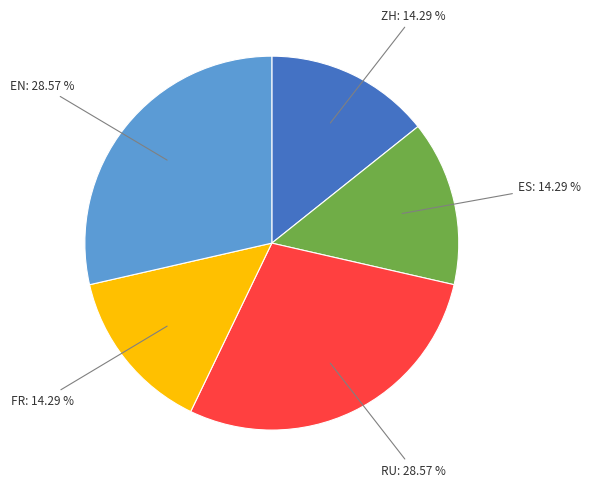

Does any single category account for the majority?

No